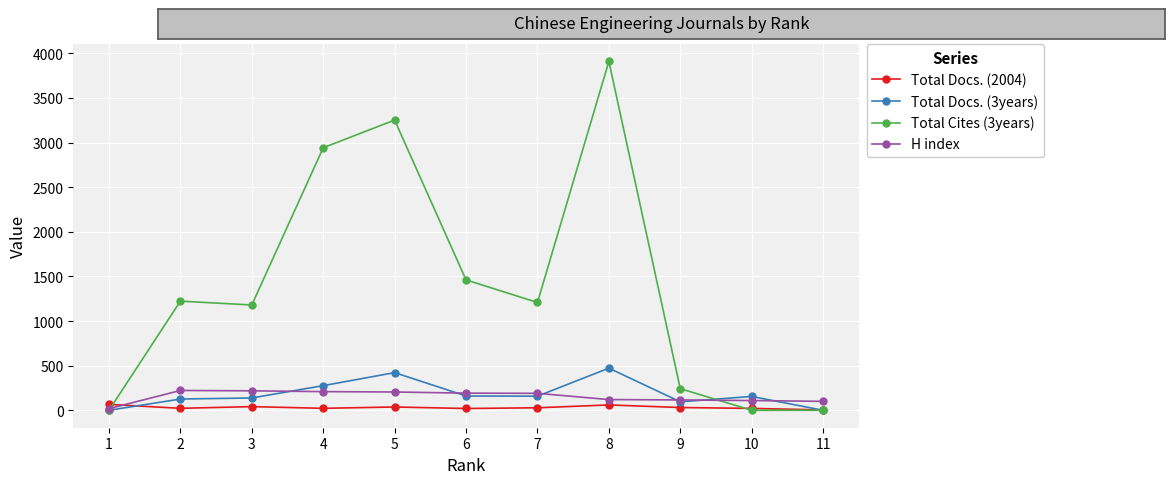

What is the greatest value displayed?

3909